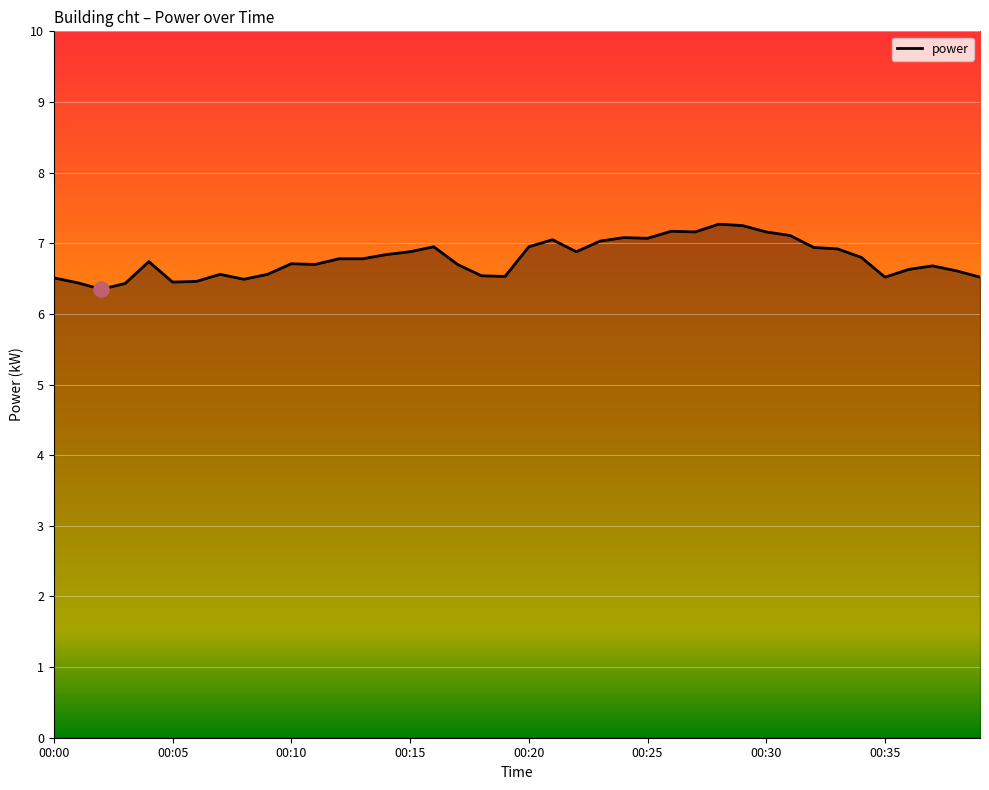

What is the maximum value shown in the chart?

7.3